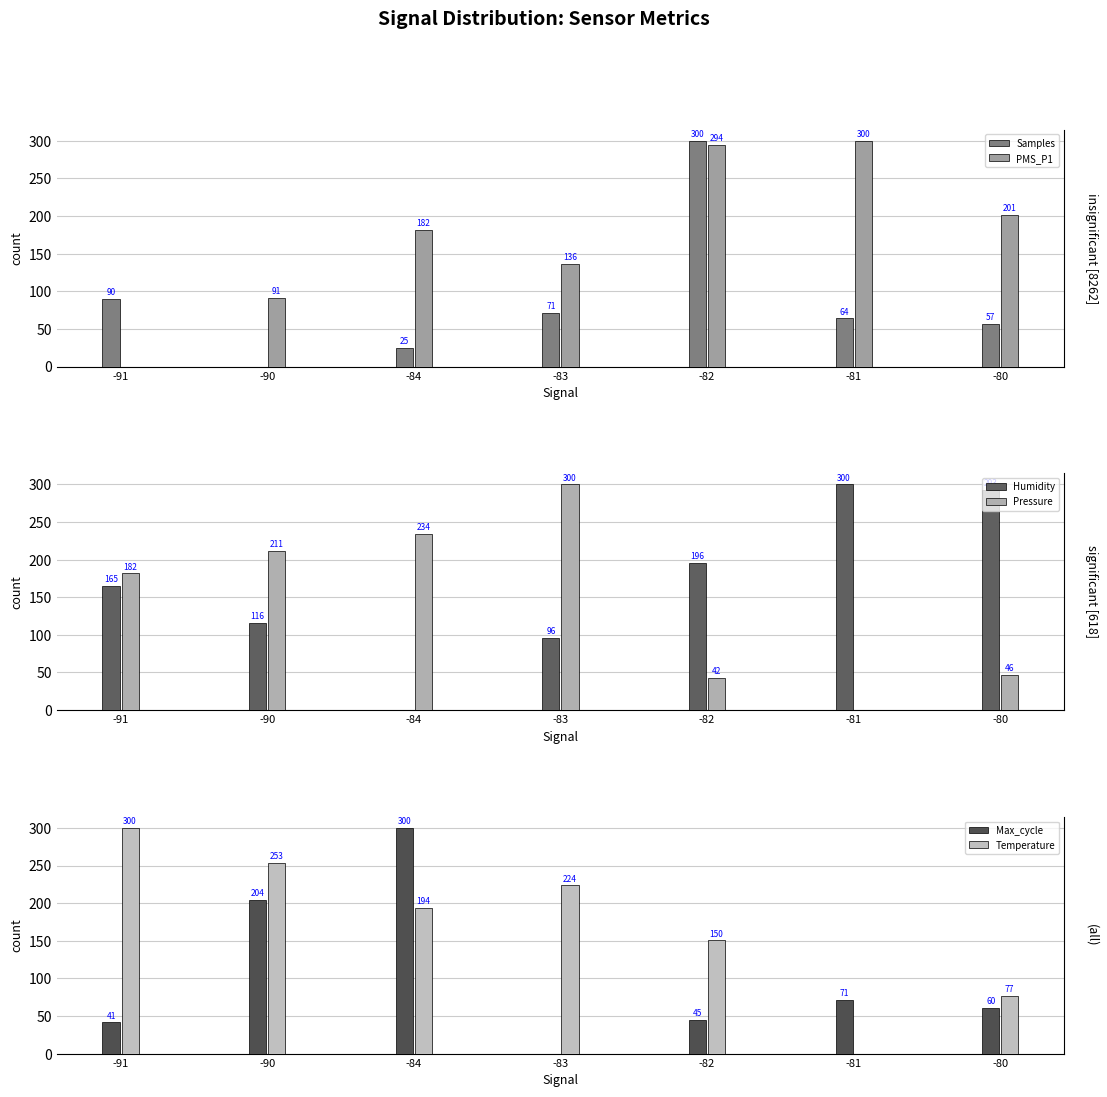

Is it true that PMS_P1 equals 136.4 at -83?

True